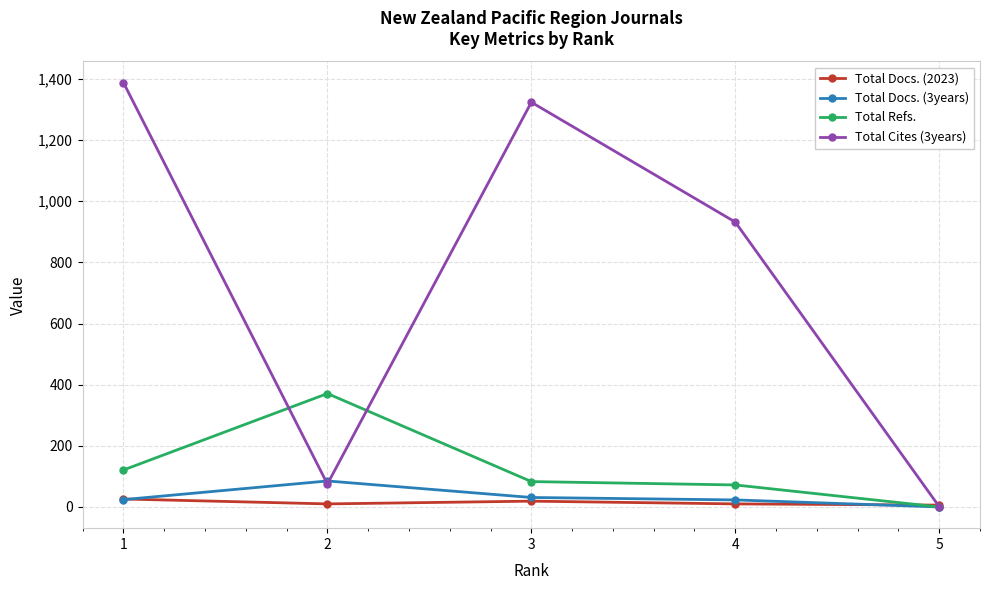

At which category does the chart reach its peak across all series?

1